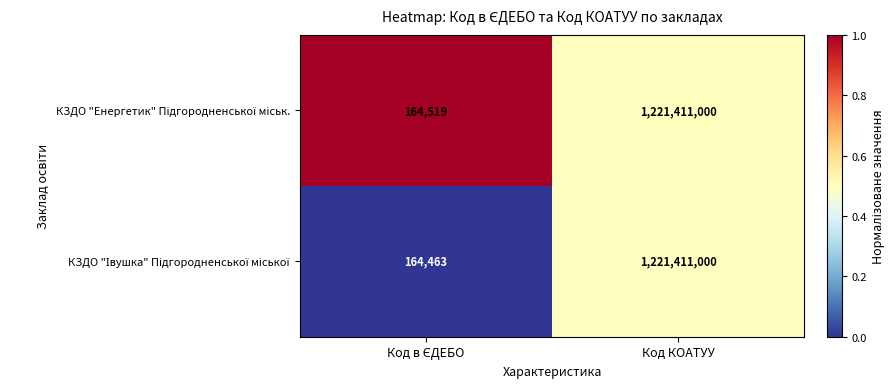

At which category is the sum across all series the highest?

Код КОАТУУ